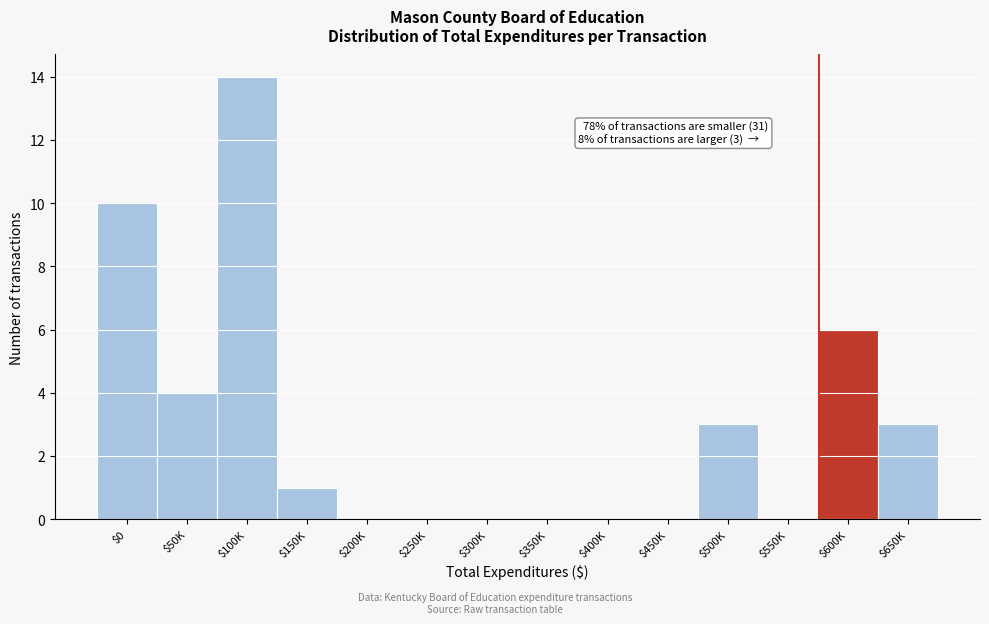

True or false: the data shows 3 at $500K.

True